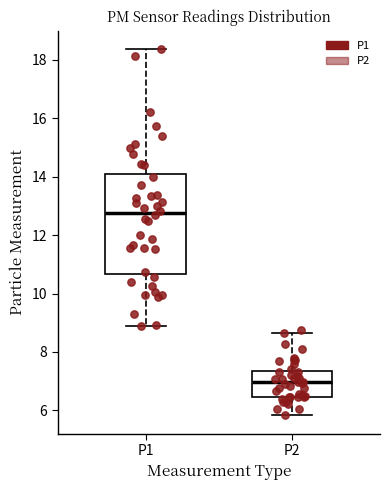

Reading left to right, transcribe this box plot: for each box, give where its median line is, the range the box spans, and where its two whiskers end, as read against the y-axis. The values are not printed on the chart, so give them approximately, as read against the axis.

P1: median 12.8, box 10.6 to 14.0, whiskers 8.8 to 18.4
P2: median 7.0, box 6.4 to 7.4, whiskers 5.8 to 8.6